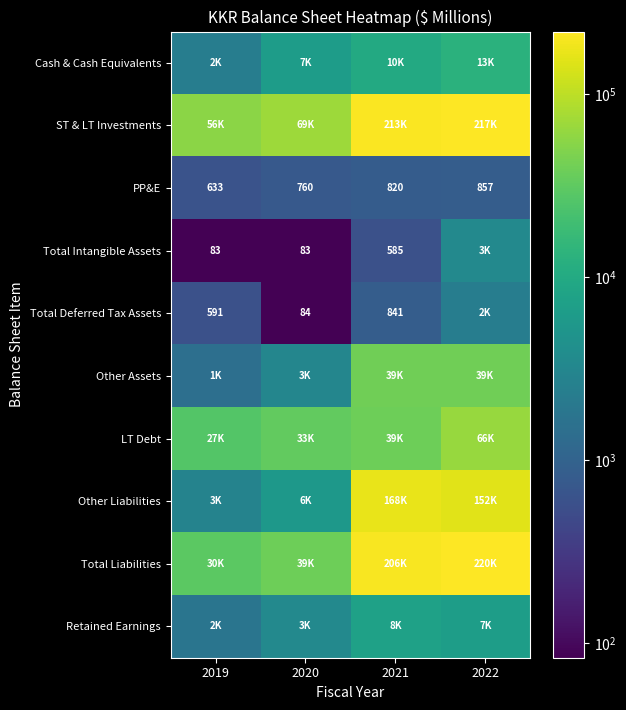

What is the difference between the maximum and minimum values in the PP&E series?

224